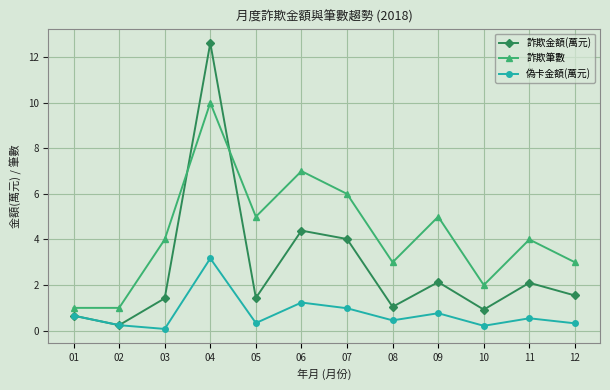

Between 02 and 11, which series saw the biggest shift?

詐欺筆數